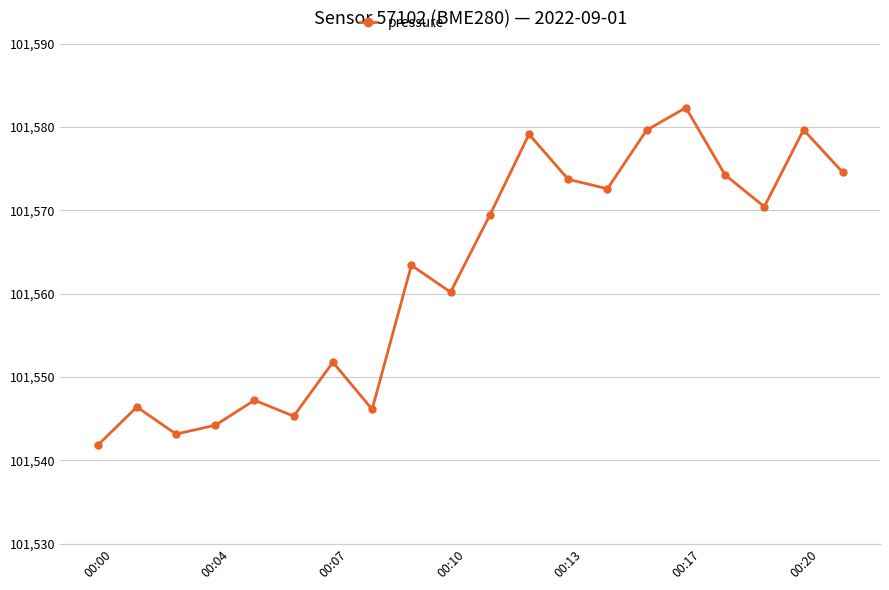

What is the average value?

101562.3